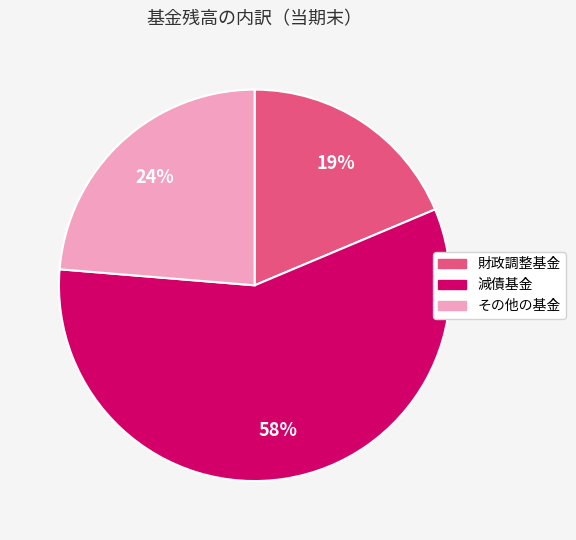

True or false: その他の基金 accounts for 24% of the total.

True